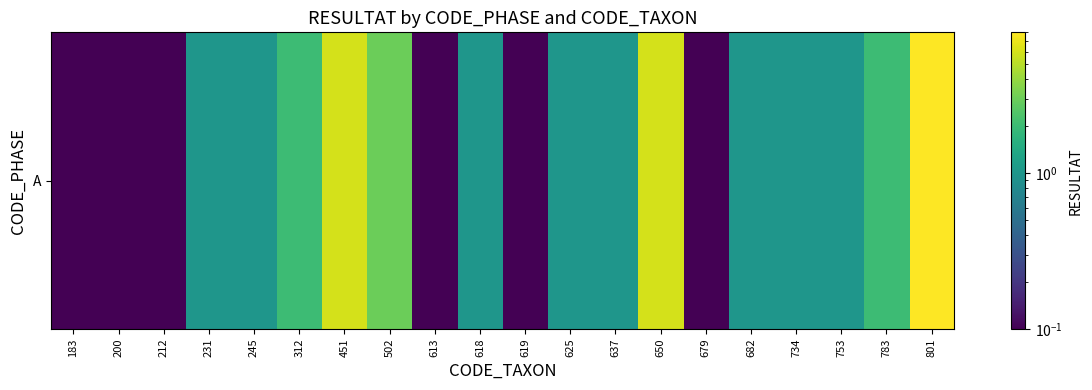

Read the value at 312.

2.0